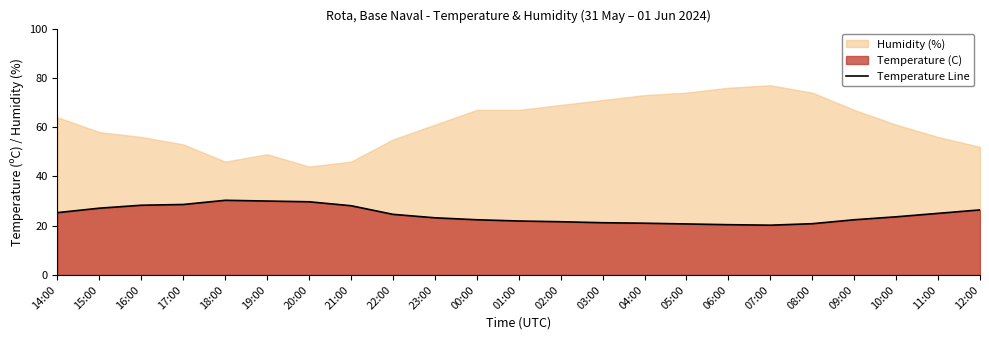

Does the chart display data point markers on the line(s)?

No